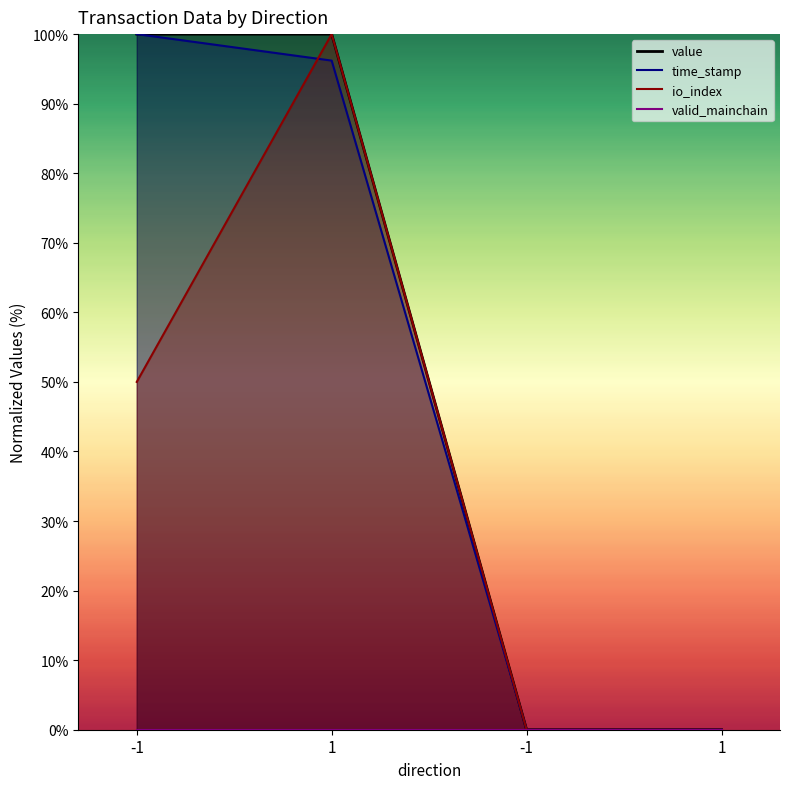

What is the sum of all io_index values?

150.0